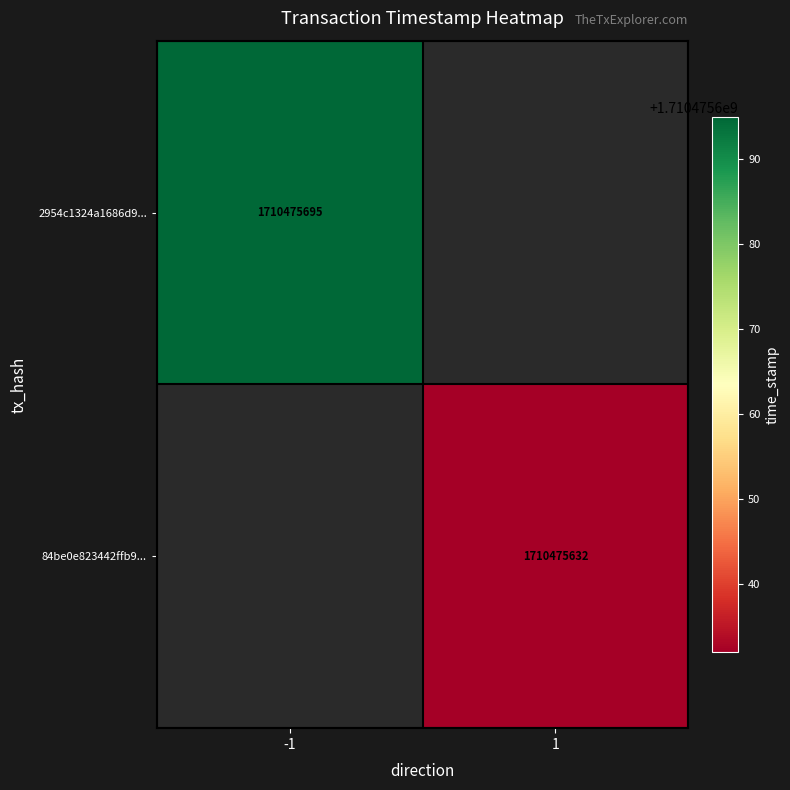

How many series are shown in this chart?

2